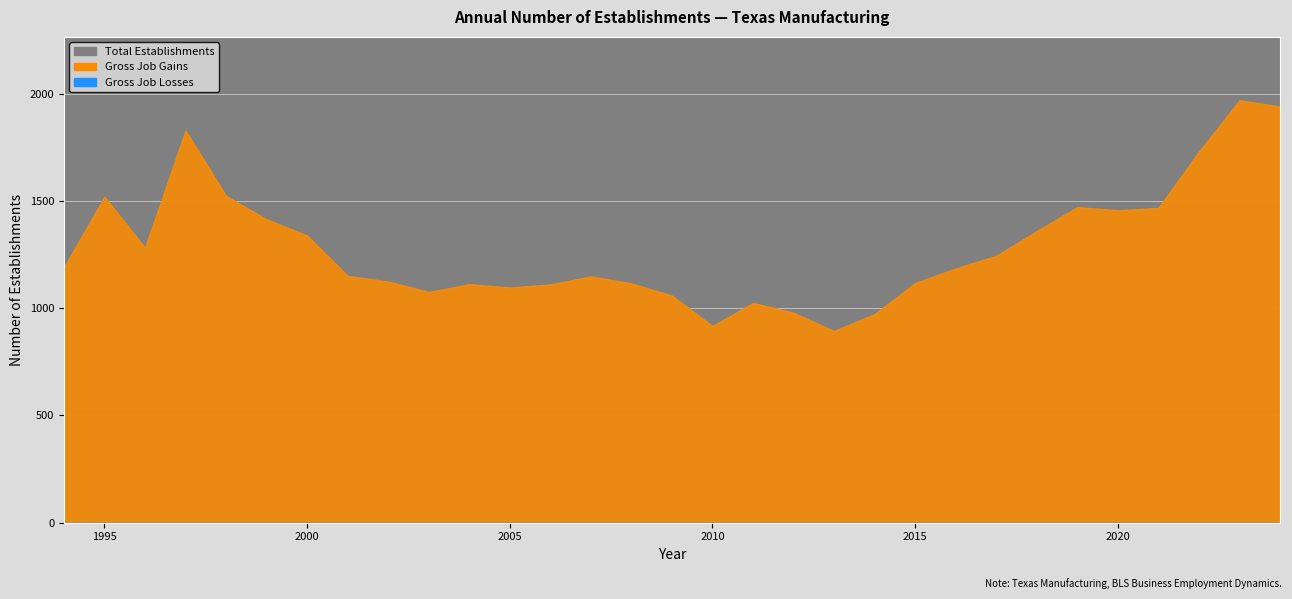

Is it true that Gross Job Losses equals 0 at 1994?

True